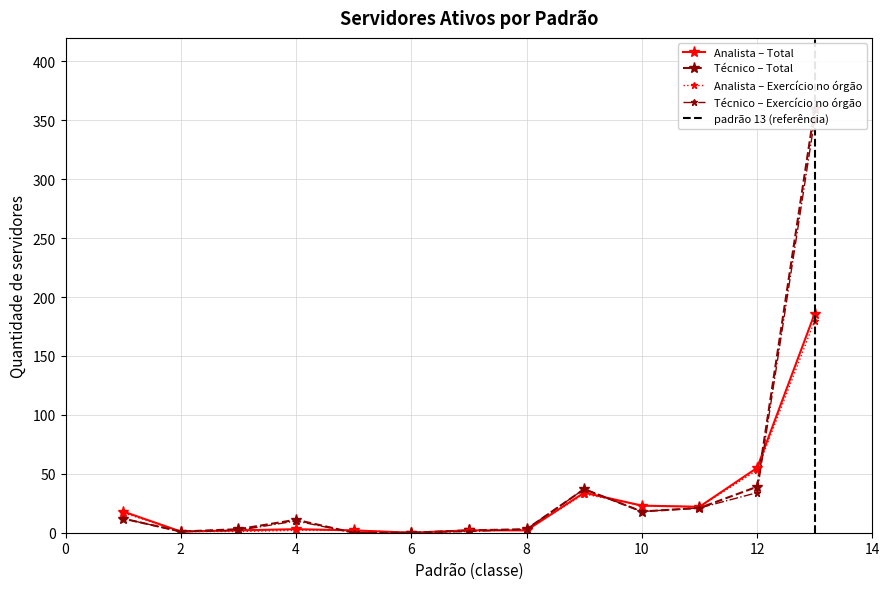

At which label is Analista – Total closest to 93?

12